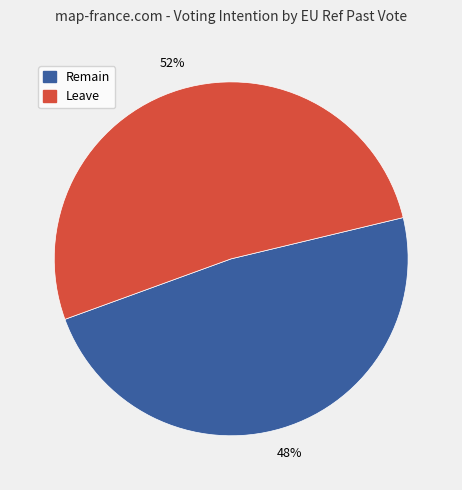

Rank the categories by value from lowest to highest.

Remain, Leave